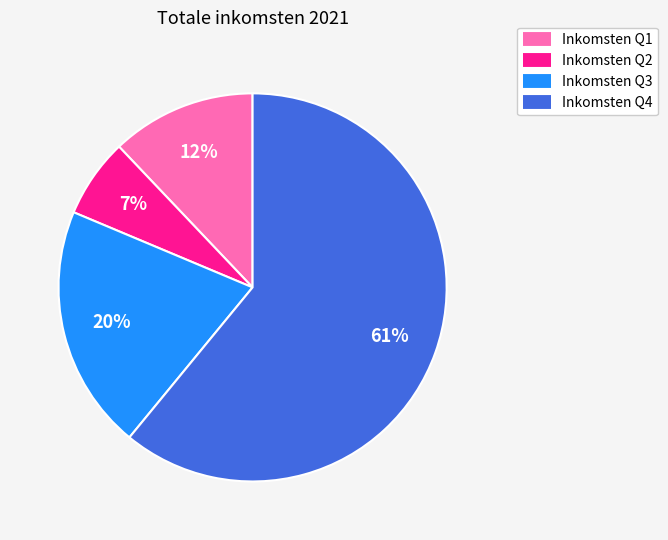

To the nearest percent, what is the difference between the Inkomsten Q3 and Inkomsten Q1 slice percentages?

8%